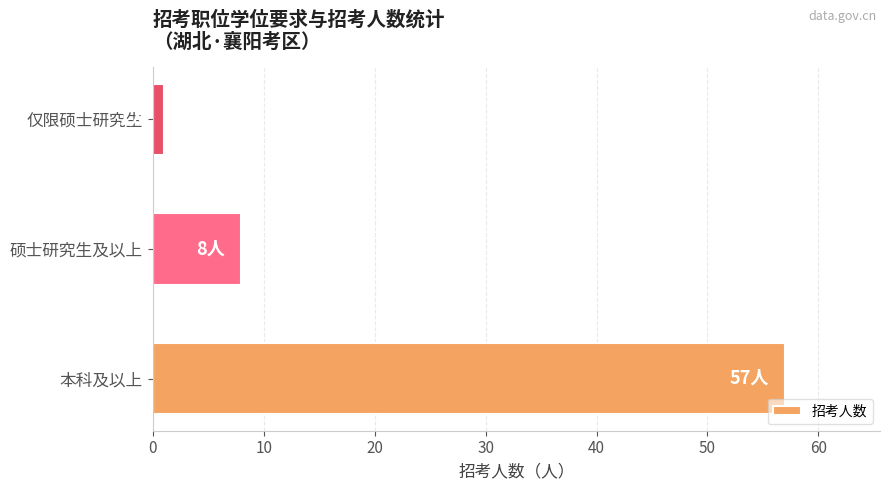

Where is the data nearest to the value 29?

硕士研究生及以上